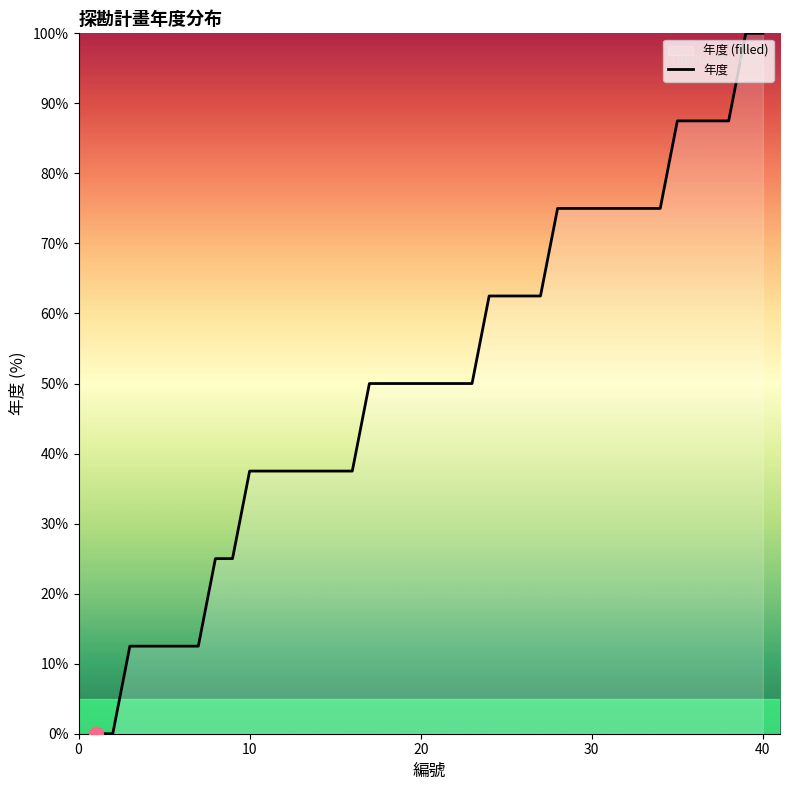

What is the greatest value displayed?

100.0